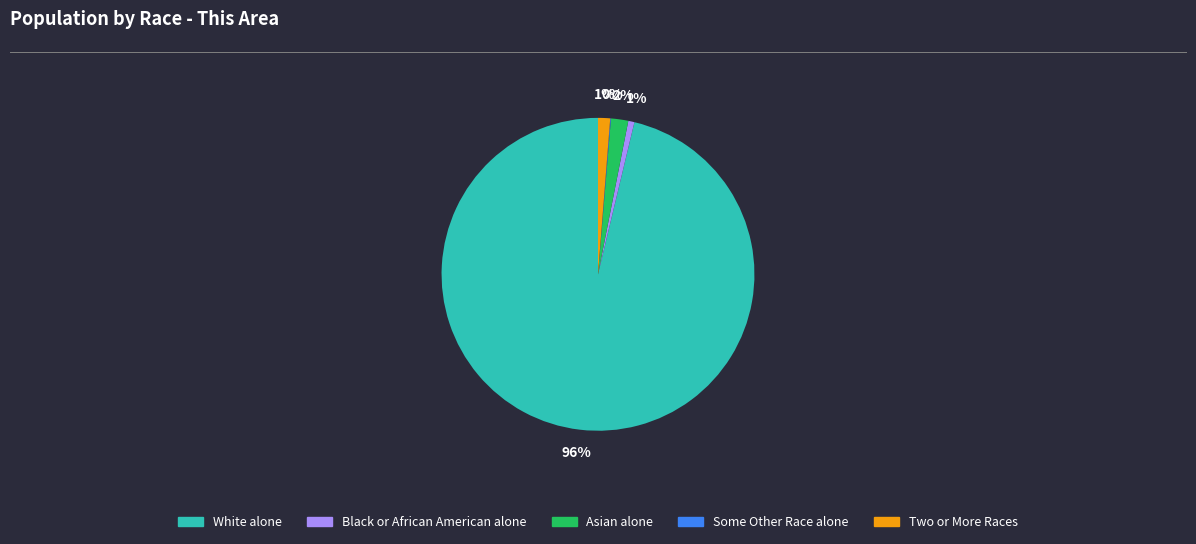

Does White alone account for over 50% of the chart?

Yes